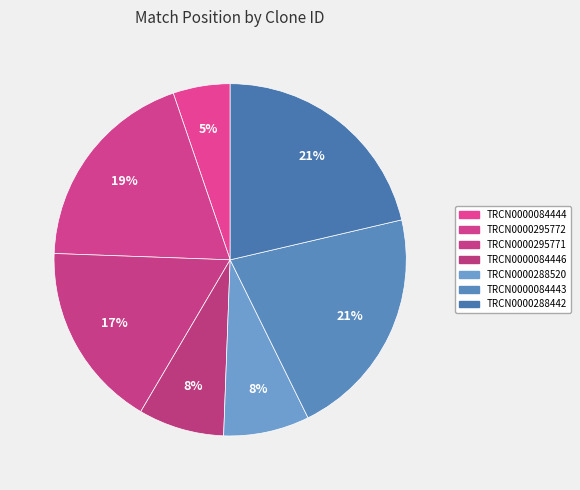

Is there any slice that represents more than half of the pie?

No